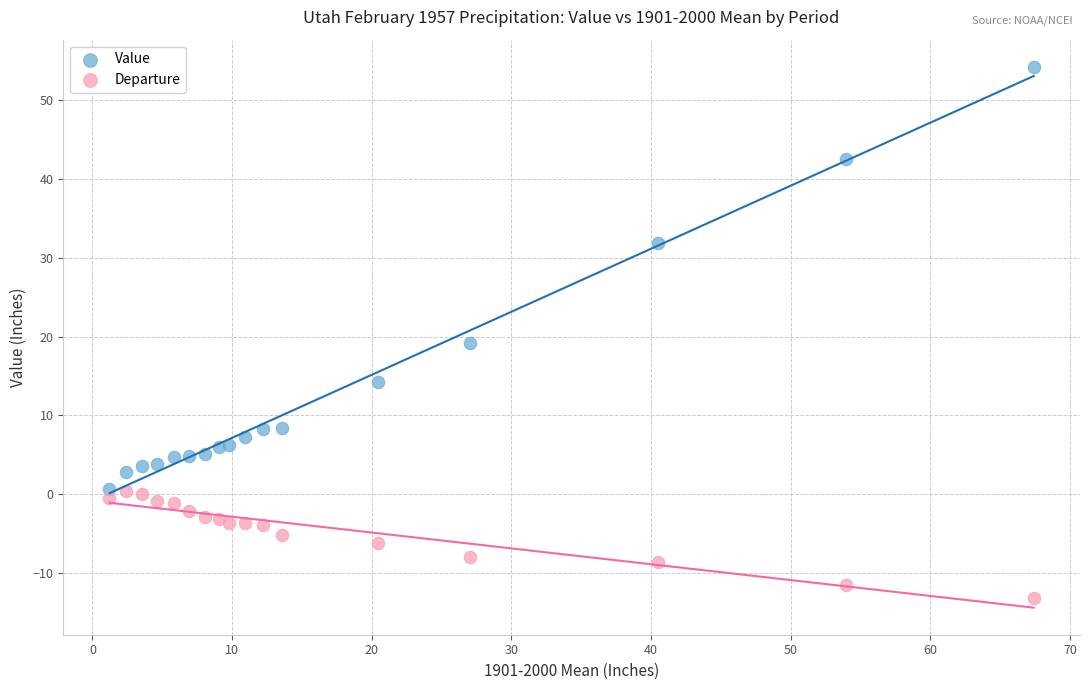

Which series reaches the maximum Y coordinate?

Value